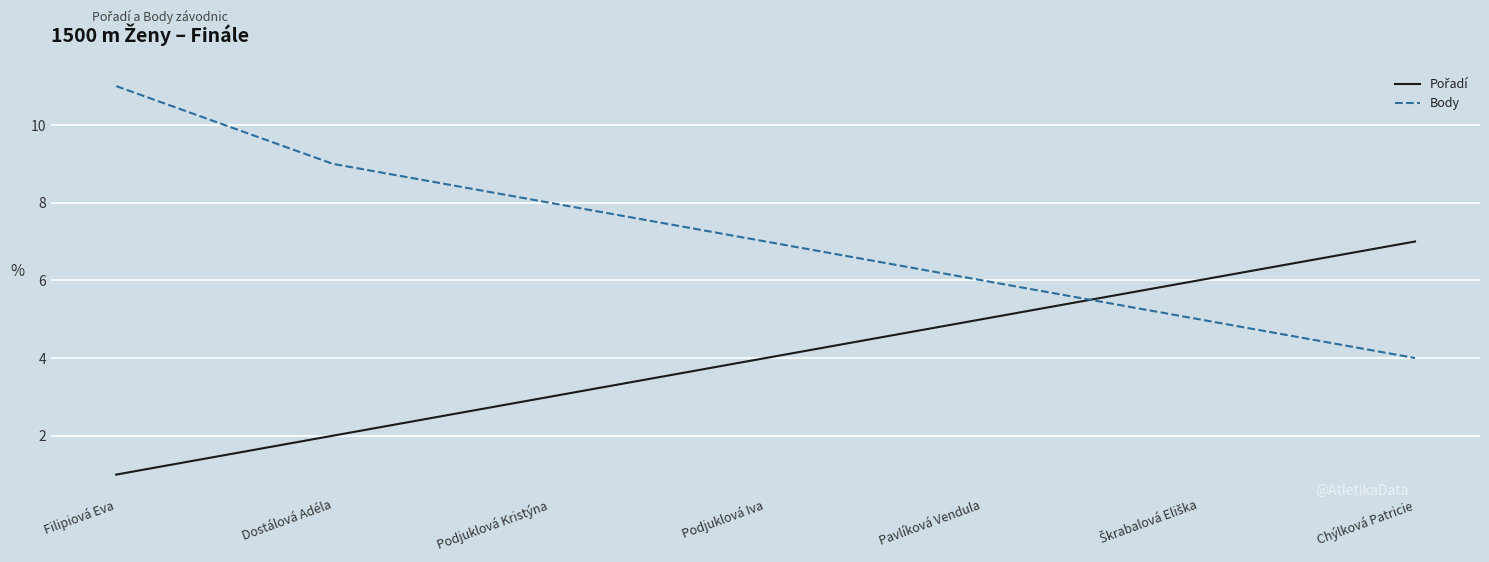

Which series has the widest spread of values?

Body